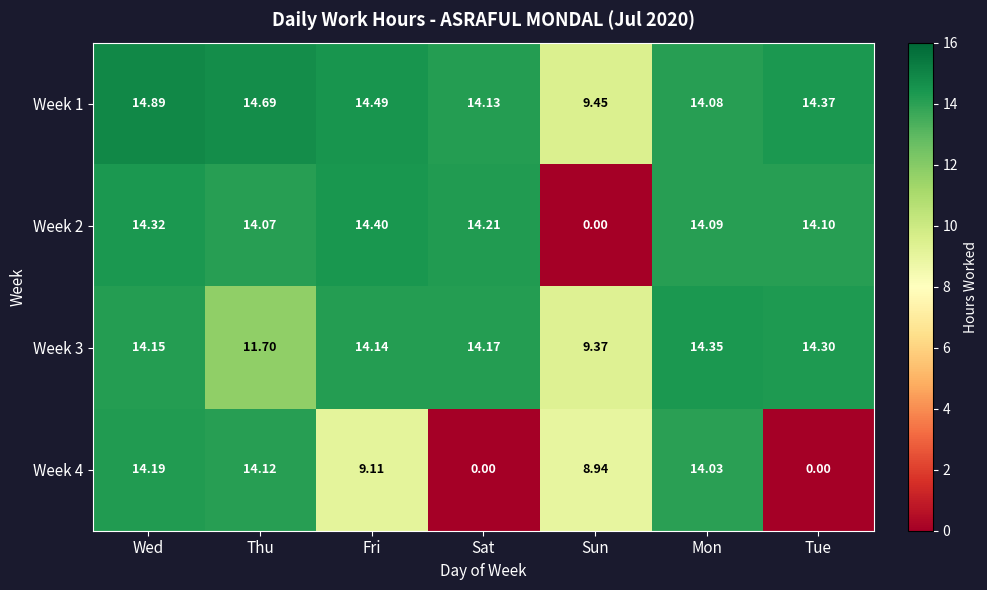

How many data points does each series have?

7